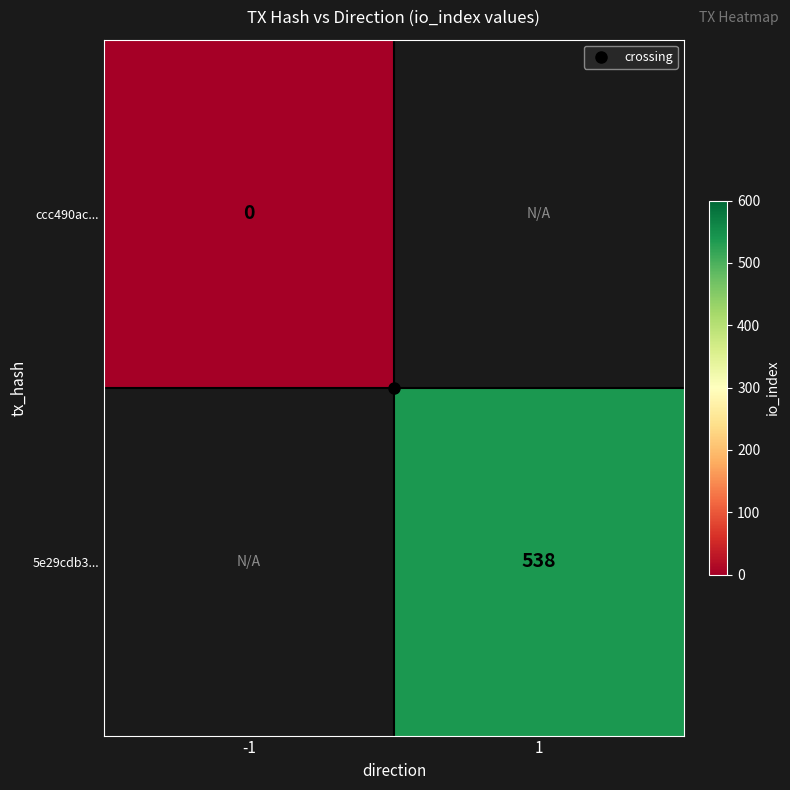

Which category has the highest value across all series?

1